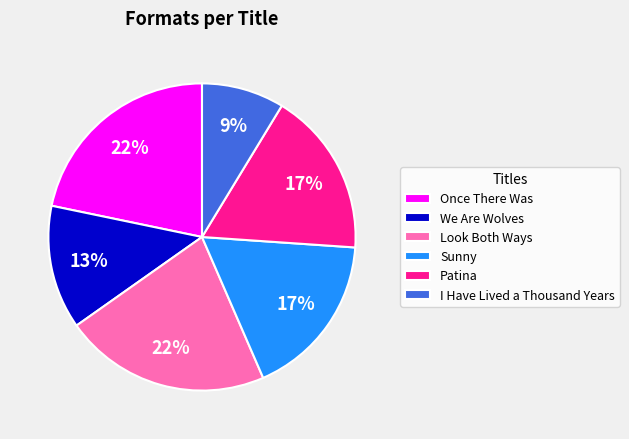

To the nearest percent, what is the average slice percentage?

17%